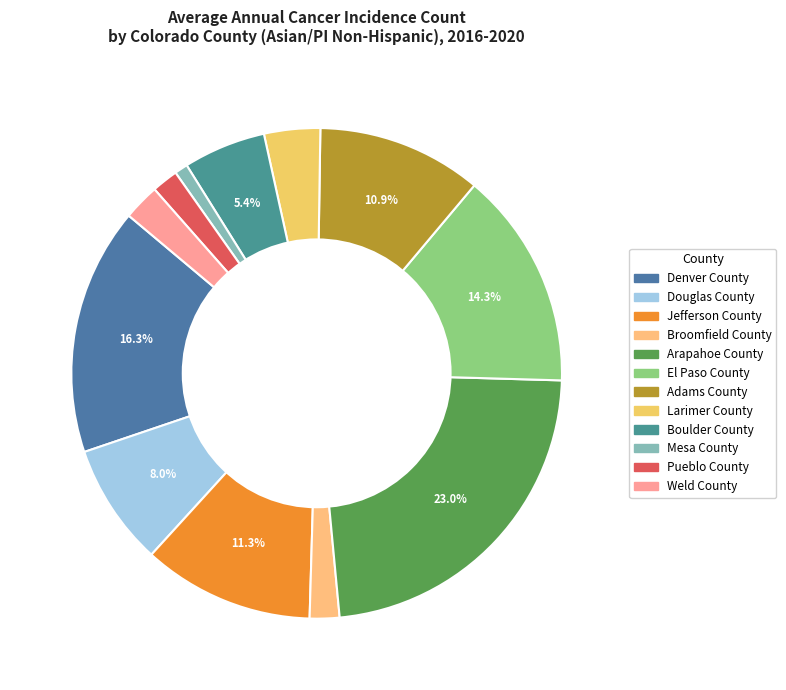

Is Broomfield County the majority of the pie?

No